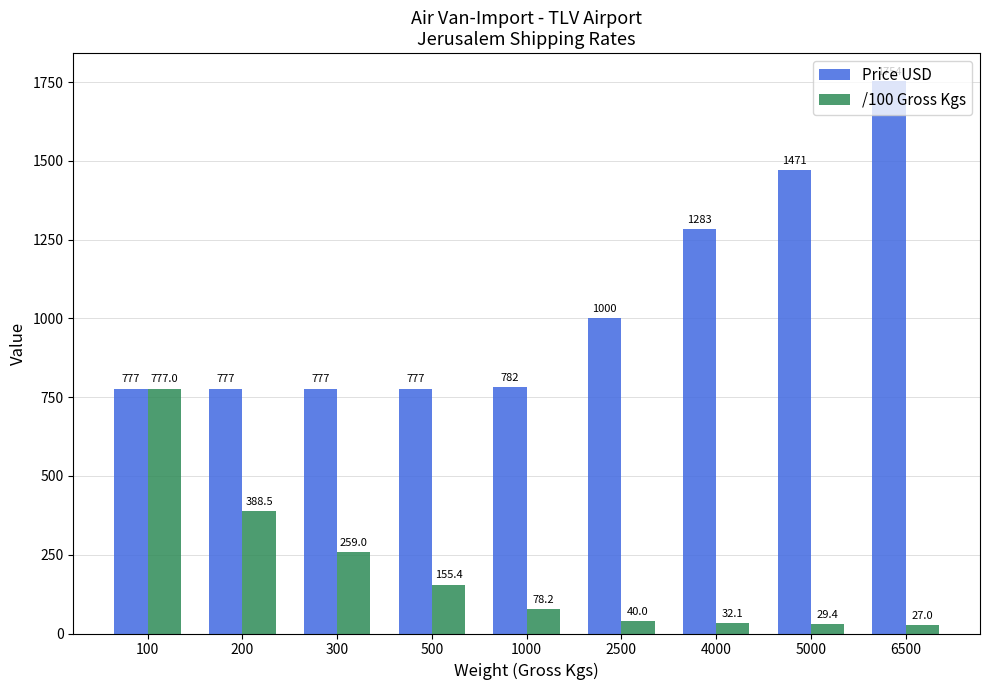

At which category is the sum across all series the highest?

6500